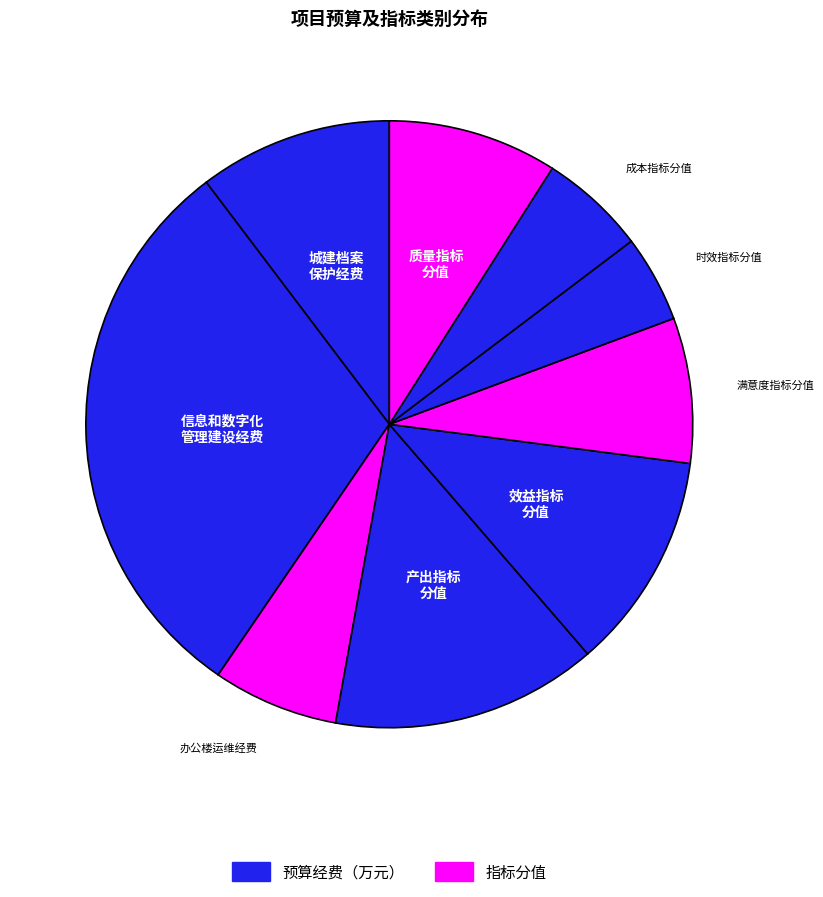

How many slices are in this pie chart?

9